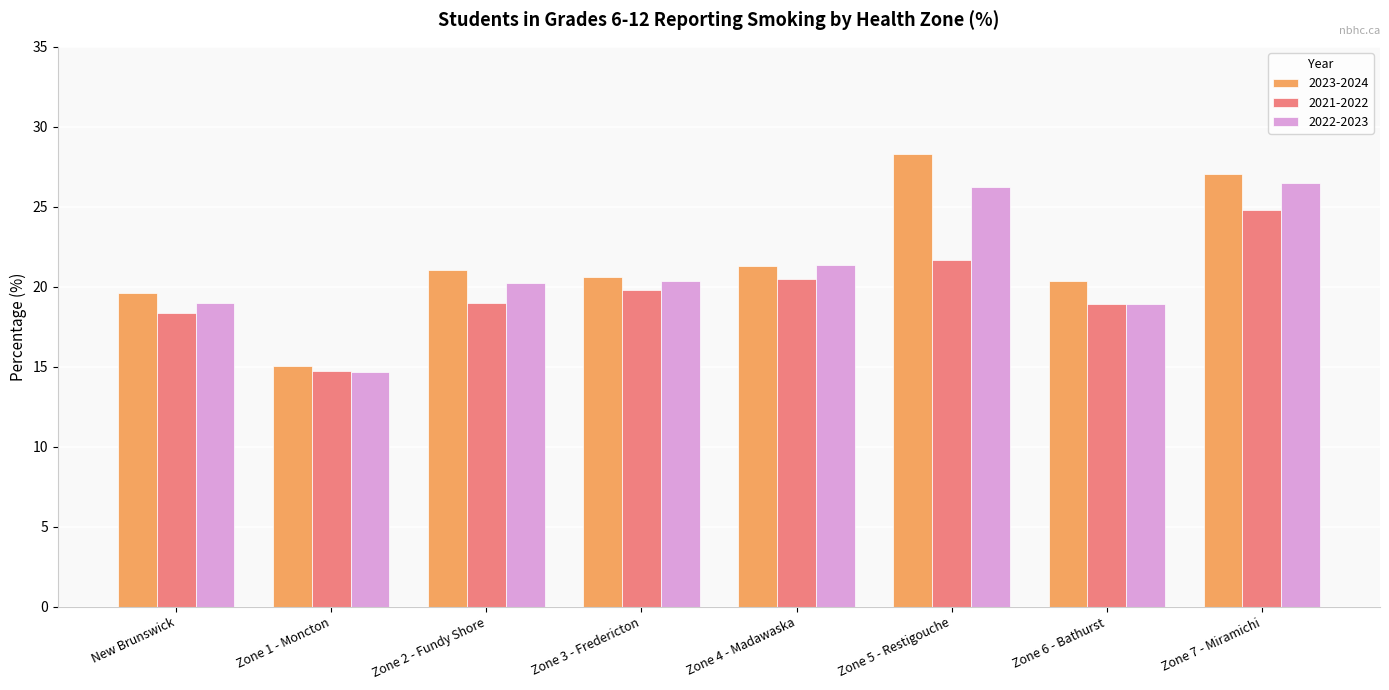

Is the value of 2021-2022 at Zone 4 - Madawaska greater than the value of 2023-2024 at Zone 7 - Miramichi?

No